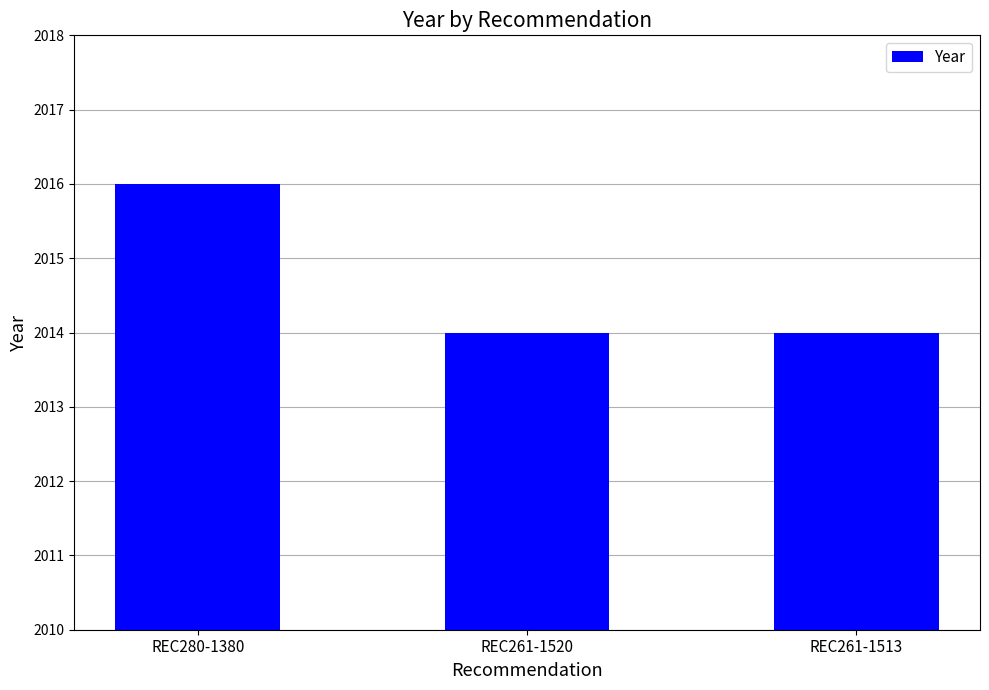

How many values are between 2014 and 2016?

3